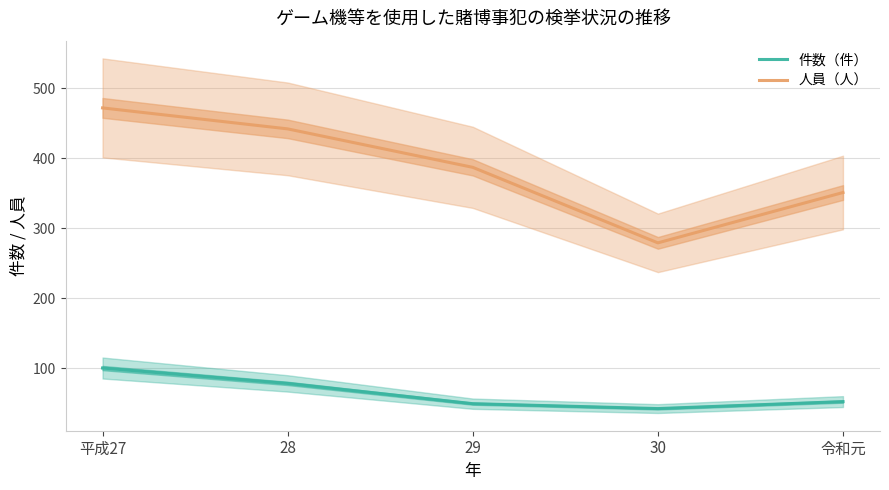

Where does the 件数（件） series first go above 52?

平成27